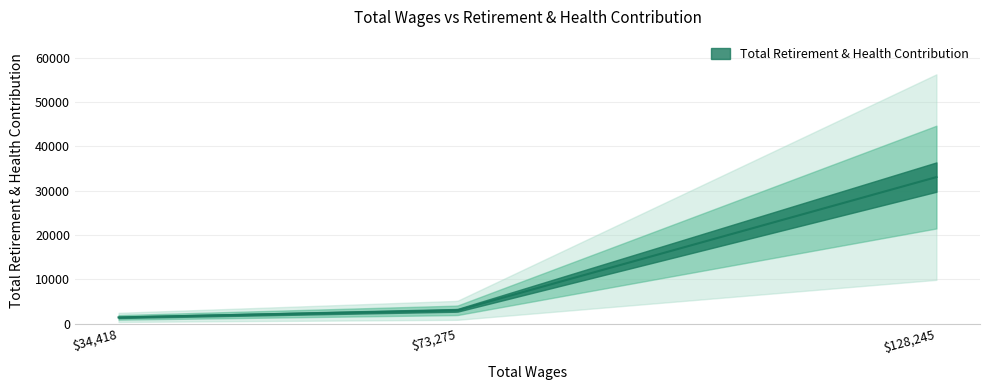

What is the average value?

12529